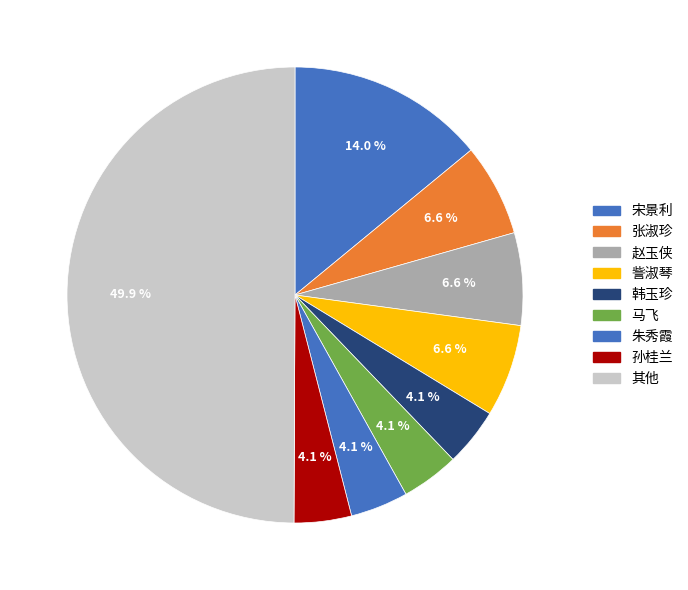

Count the number of slices in the pie.

9